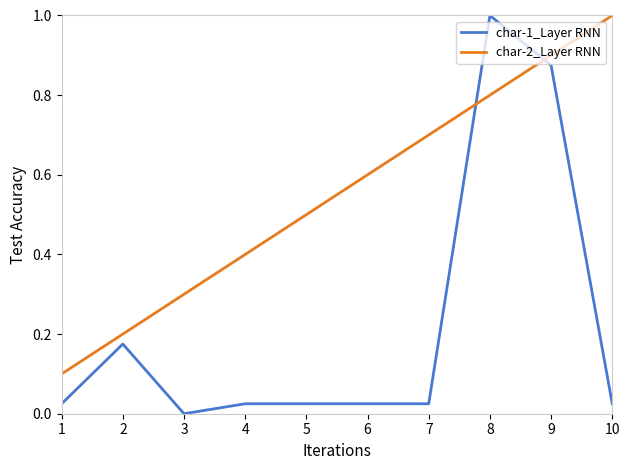

What value does the char-2_Layer RNN series have at 1?

0.1